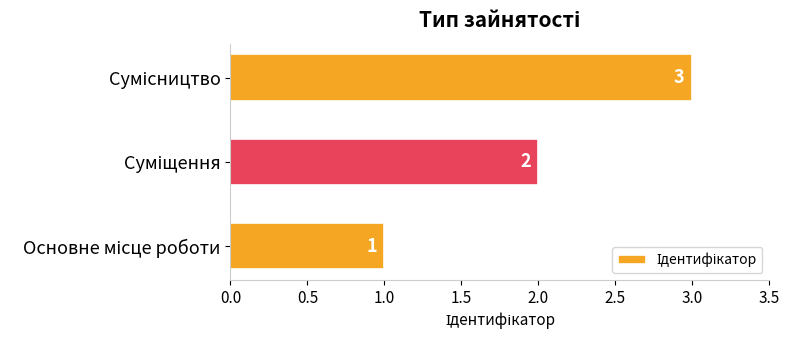

What is the sum of all values?

6